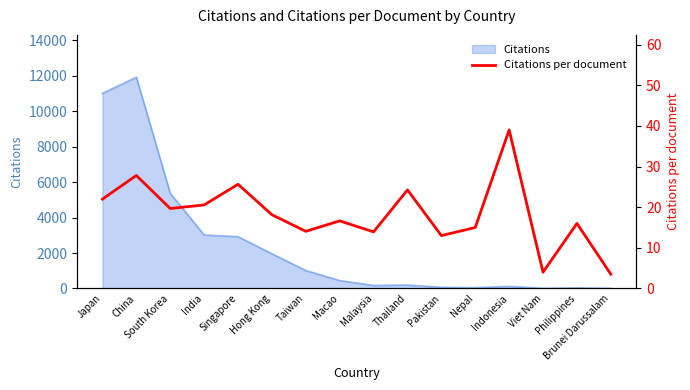

Does the chart display data point markers on the line(s)?

No